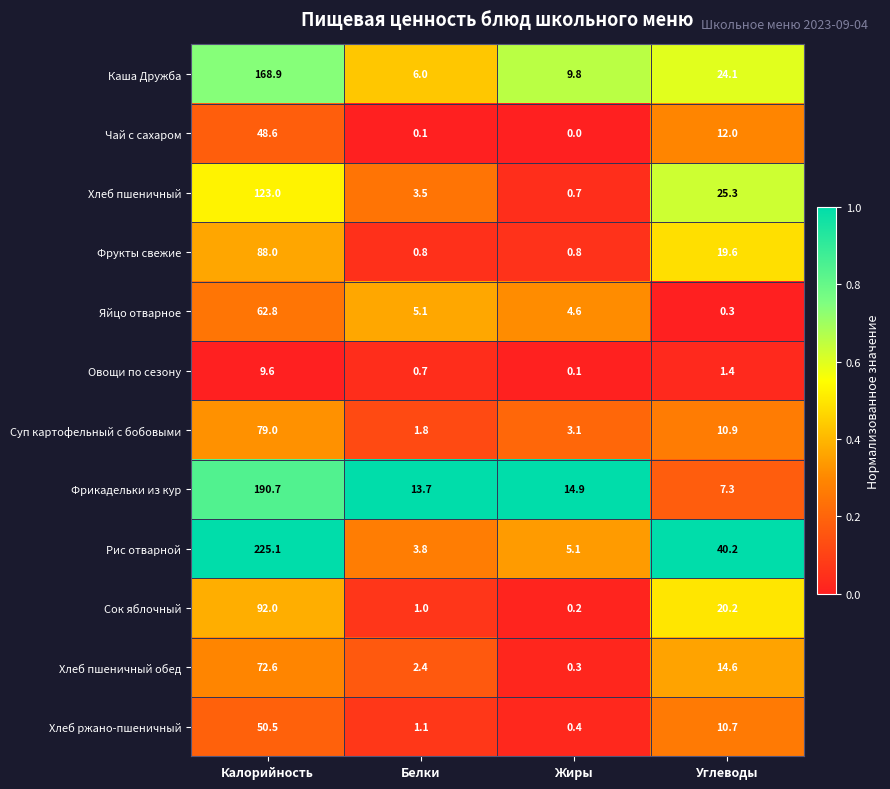

At which label does Хлеб ржано-пшеничный first exceed 10?

Калорийность